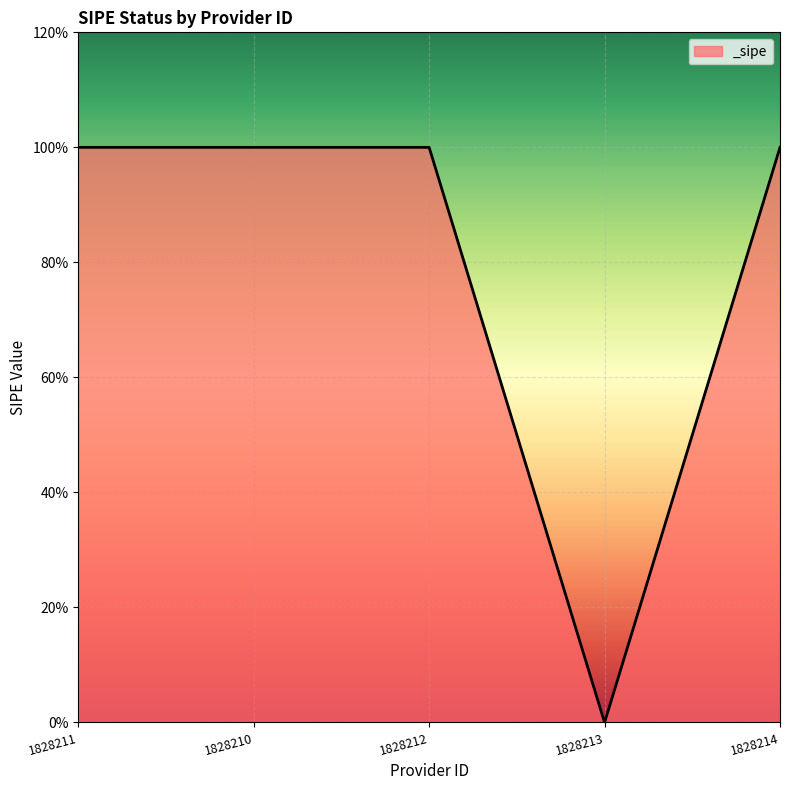

Does the chart display data point markers on the line(s)?

No